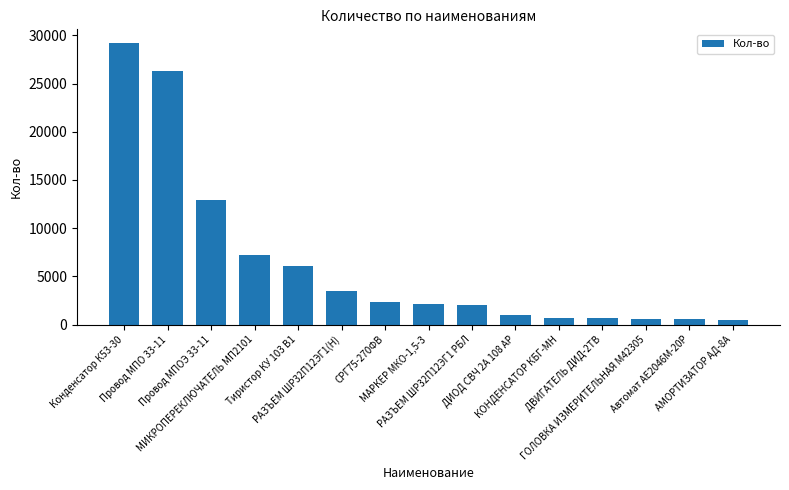

Is it true that the value at АМОРТИЗАТОР АД-8А is 501.0?

True